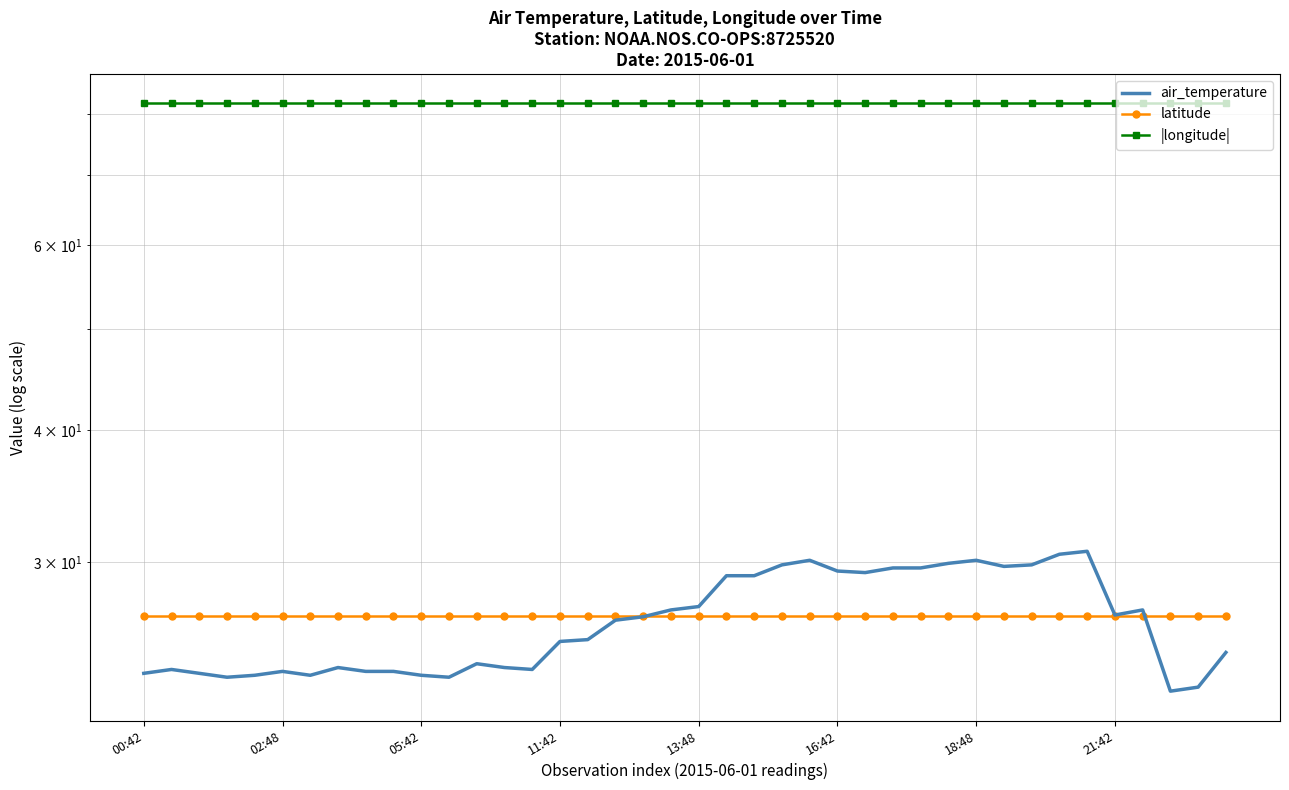

How many data points does each series have?

40